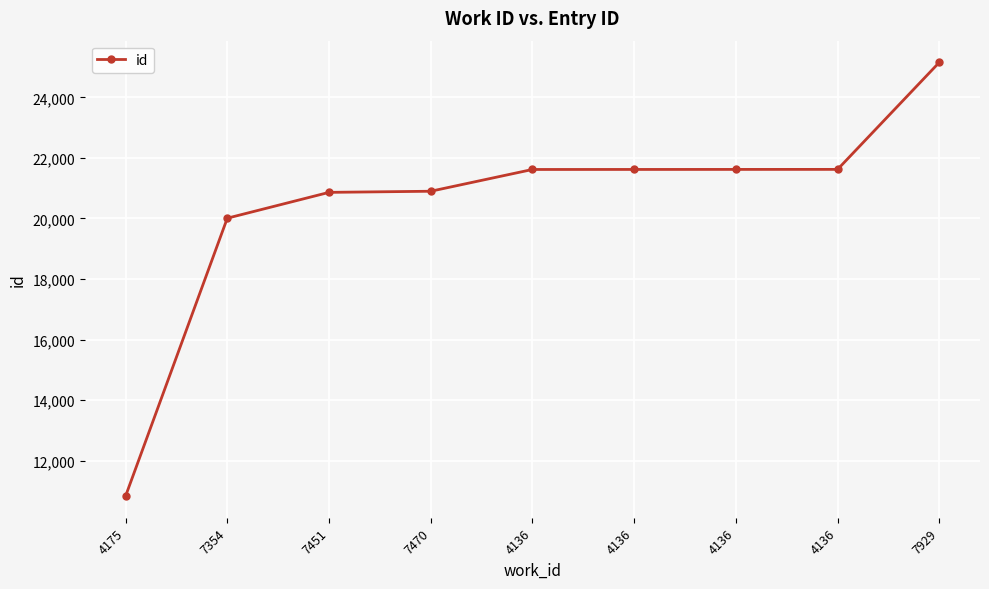

How many data points are less than 21617?

4